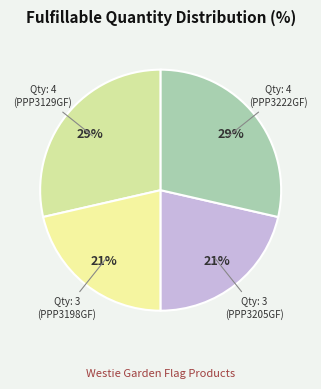

To the nearest percent, what is the average slice percentage?

25%